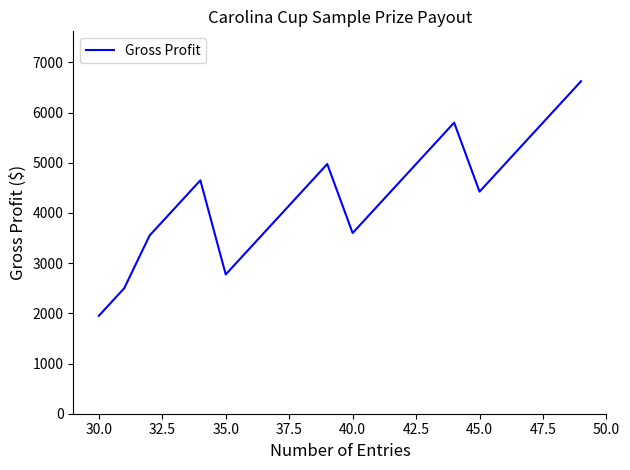

Reading right to left, what are all the values shown in this chart?

6625	6075	5525	4975	4425	5800	5250	4700	4150	3600	4975	4425	3875	3325	2775	4650	4100	3550	2500	1950